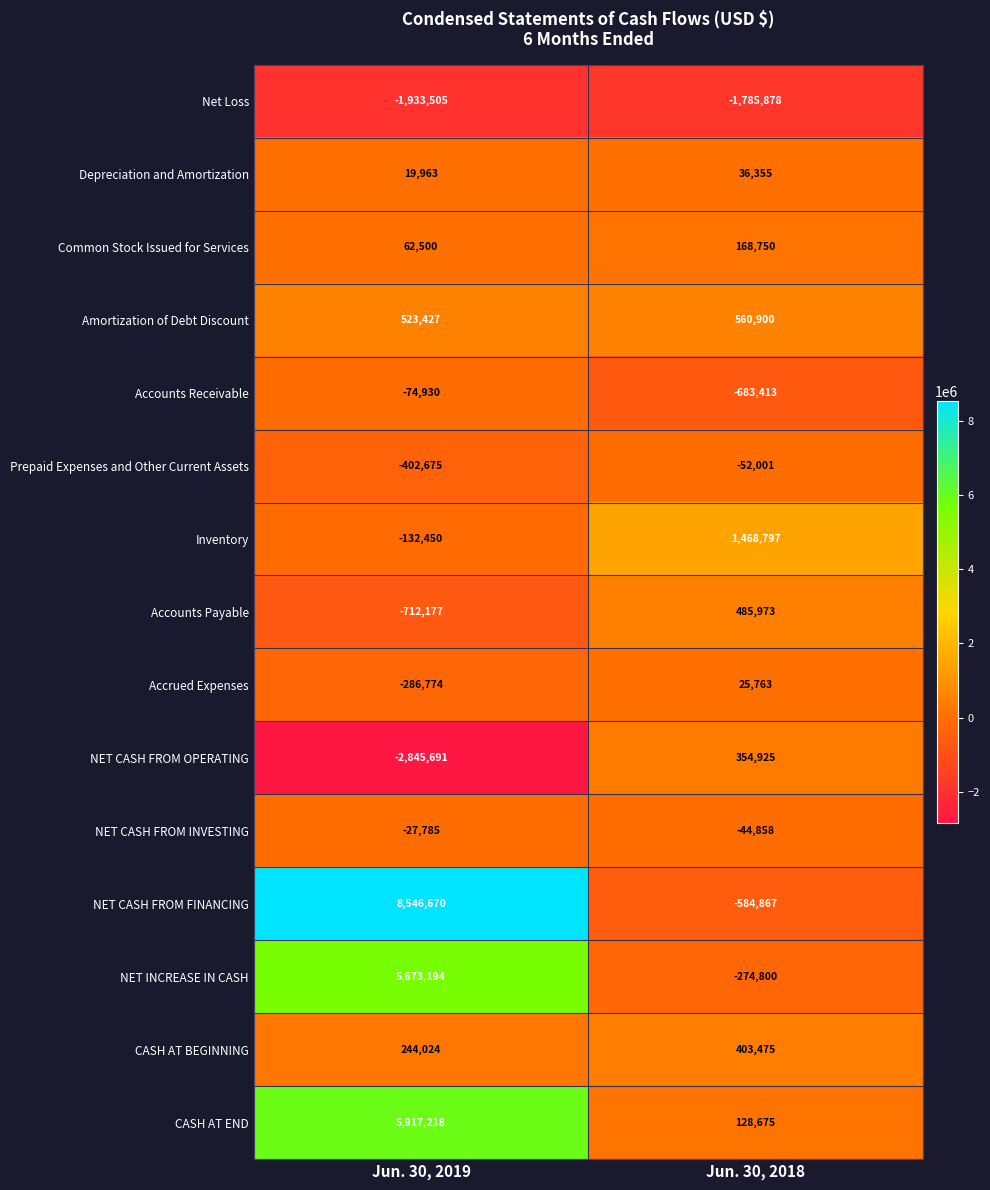

How many data points in Amortization of Debt Discount are less than 560900?

1